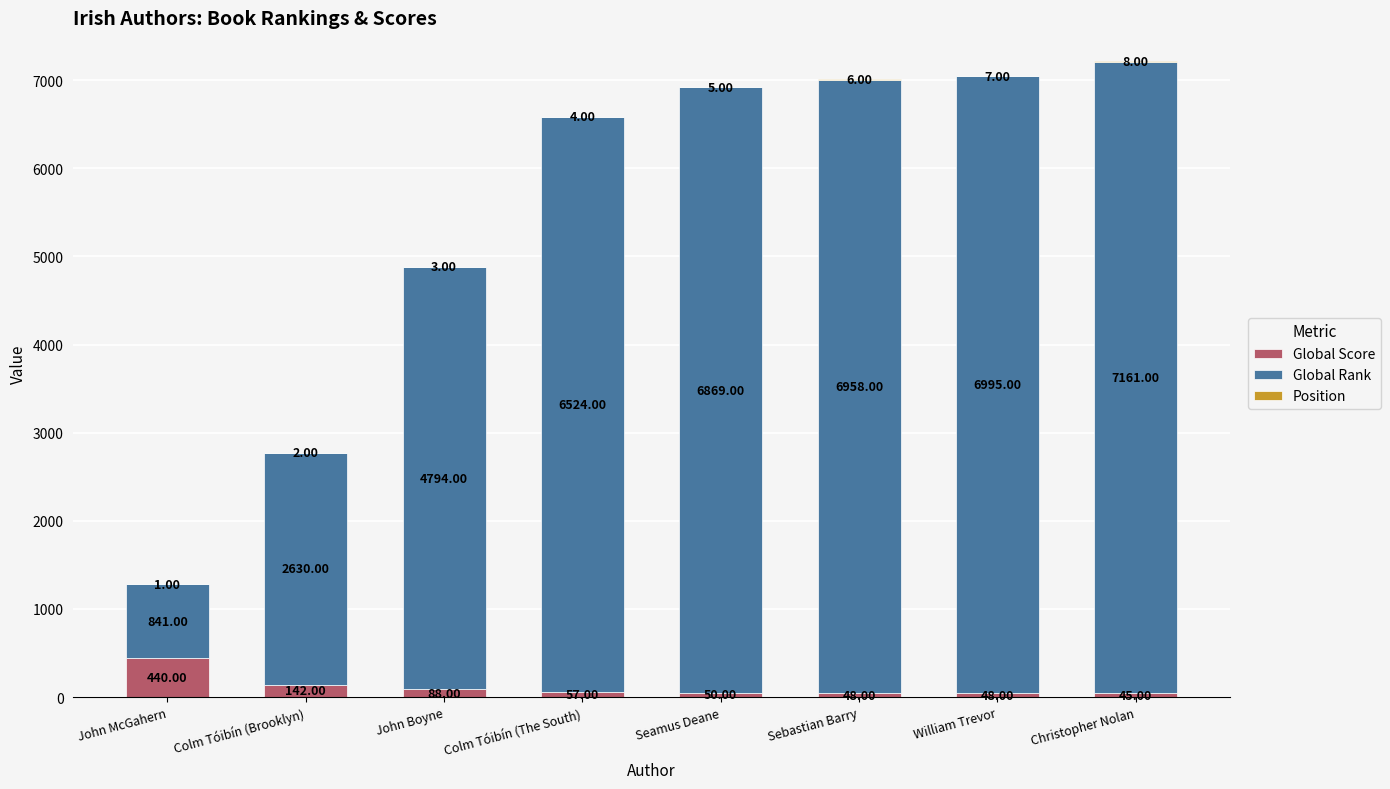

Where is Global Score nearest to the value 242?

Colm Tóibín (Brooklyn)